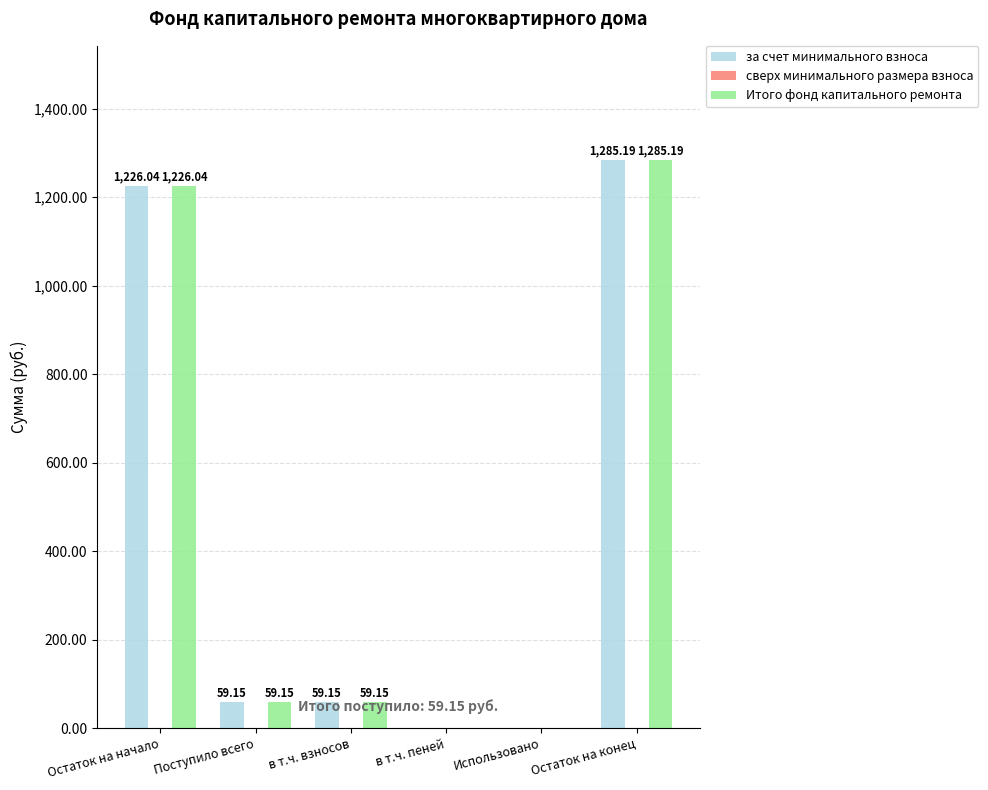

What is the sum of the Итого фонд капитального ремонта values at в т.ч. взносов and Остаток на конец?

1344.3